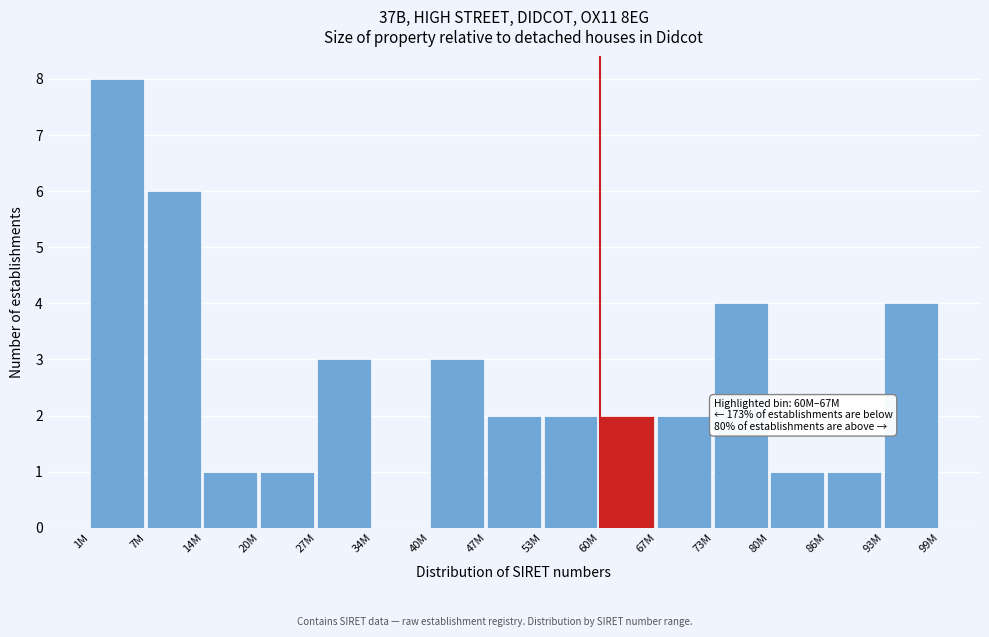

Reading left to right, what are all the values shown in this chart?

1M=8	7M=6	14M=1	20M=1	27M=3	34M=0	40M=3	47M=2	53M=2	60M=2	67M=2	73M=4	80M=1	86M=1	93M=4